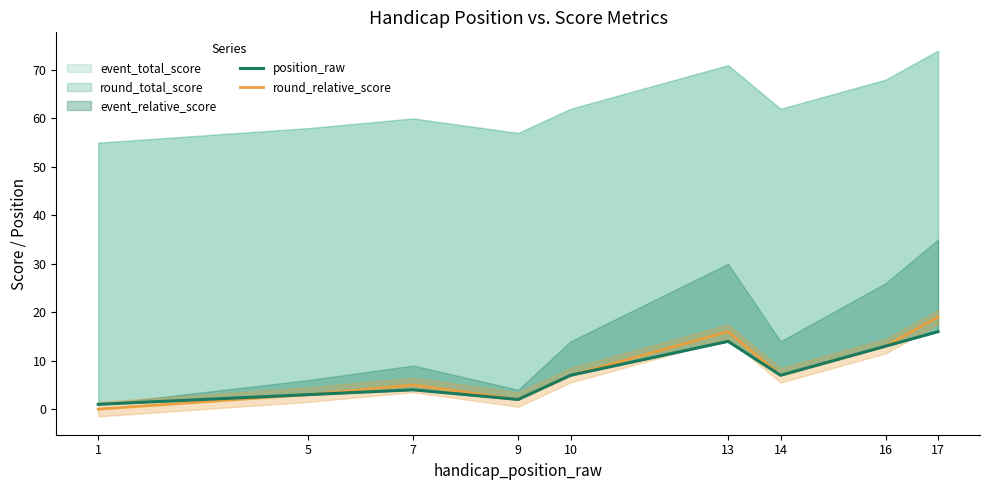

What is the difference between the second highest and minimum values in the position_raw series?

13